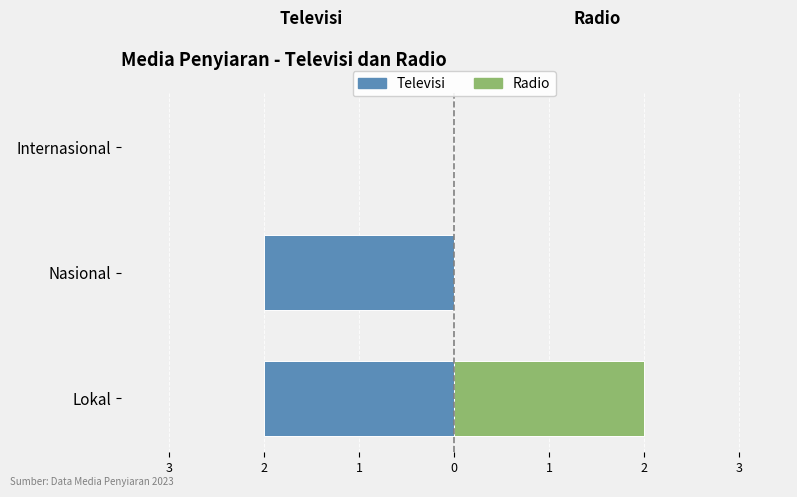

What is the spread (max minus min) of values at Nasional?

2